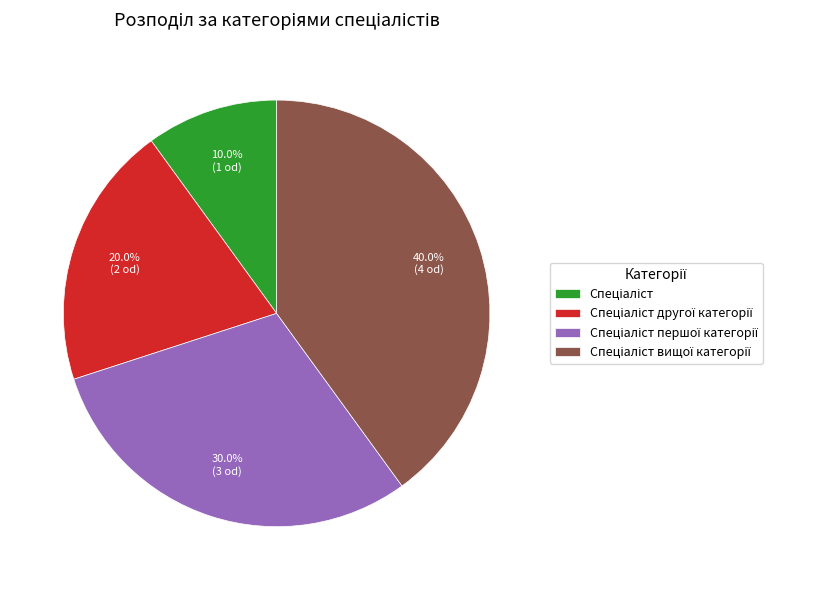

Is there a majority slice in this chart?

No